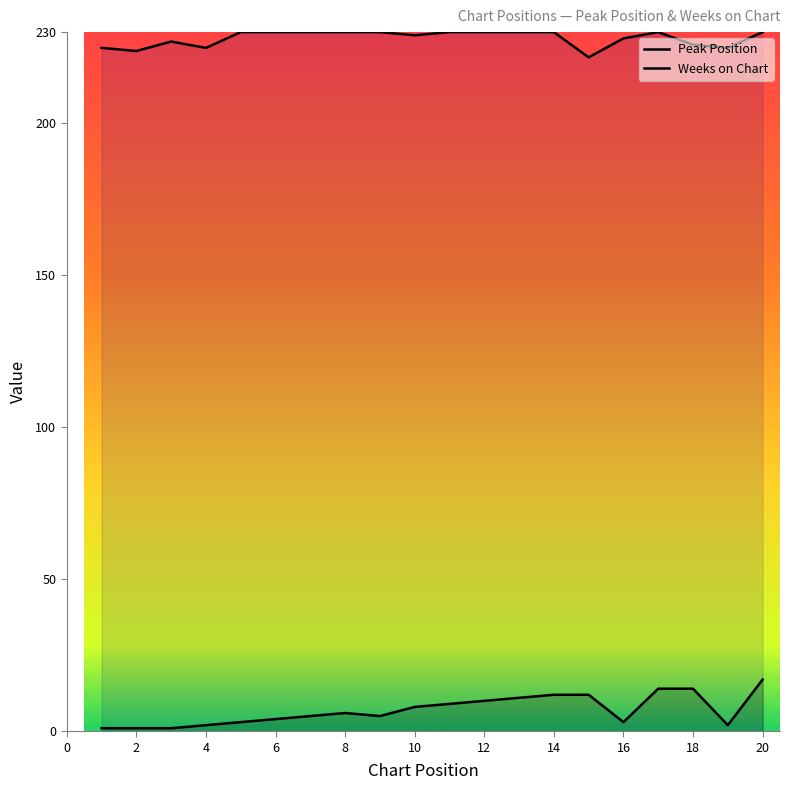

How many lines are shown in the chart?

2